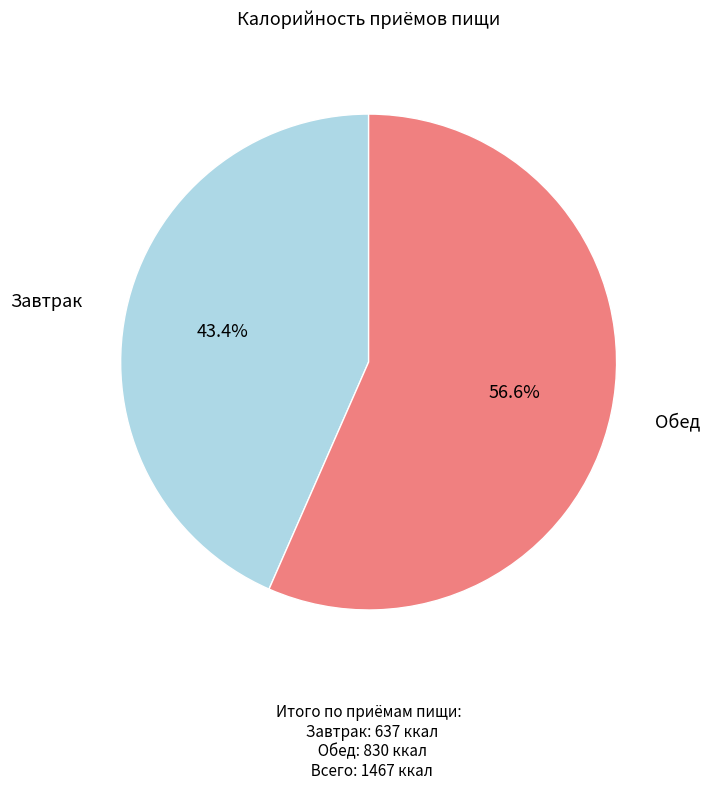

To the nearest percent, what is the average slice percentage?

50%